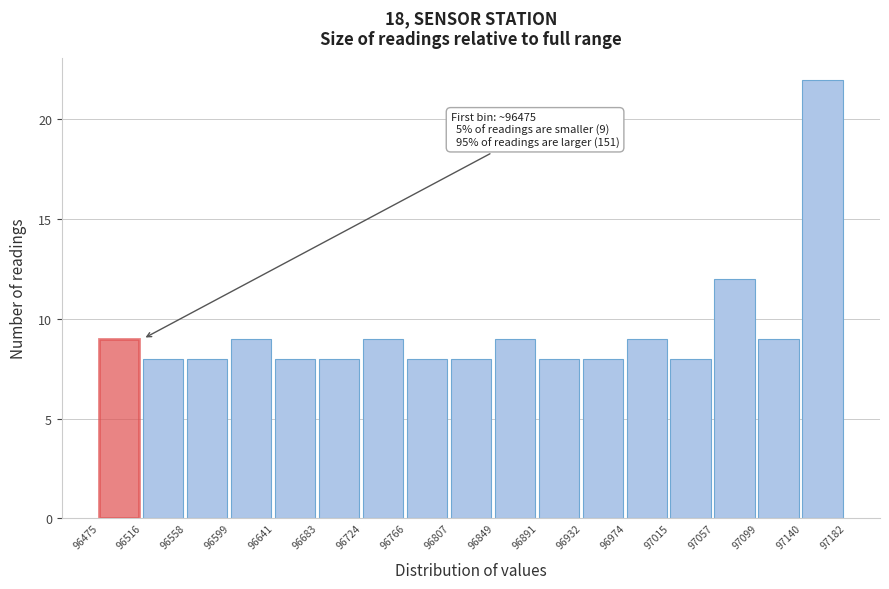

Which range on the x-axis has the tallest bar?

97140 to 97182